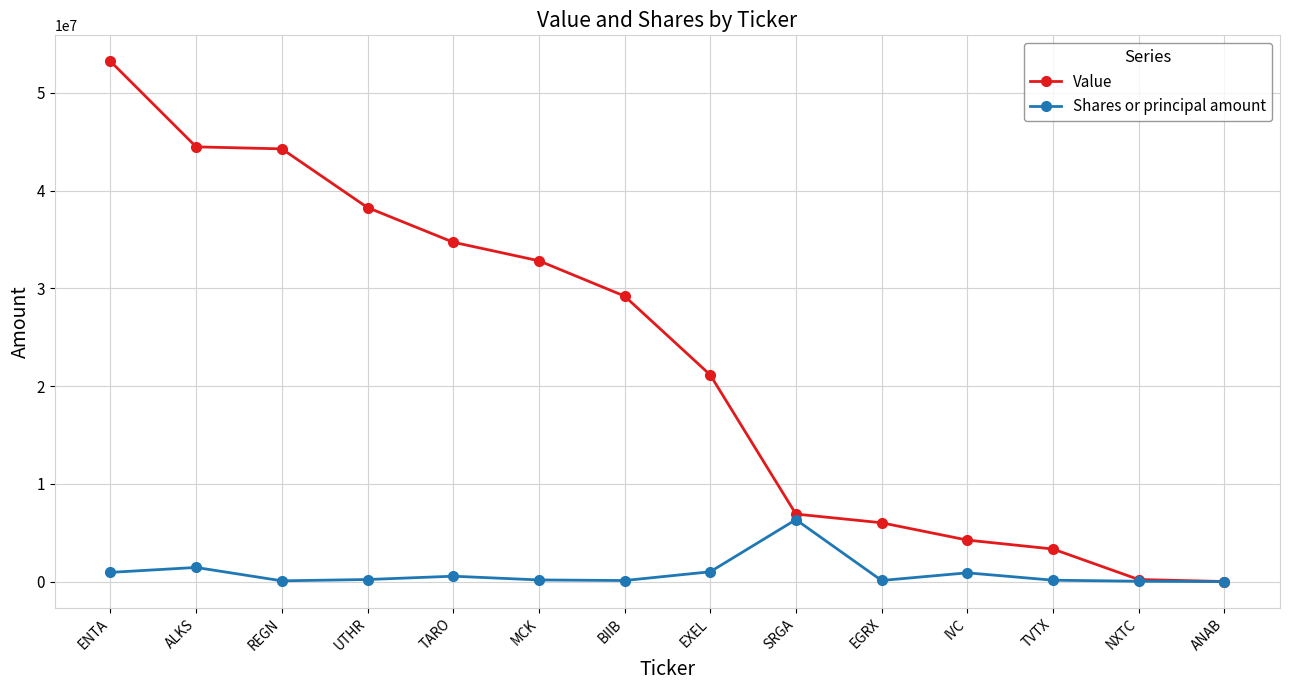

Does the chart display data point markers on the line(s)?

Yes